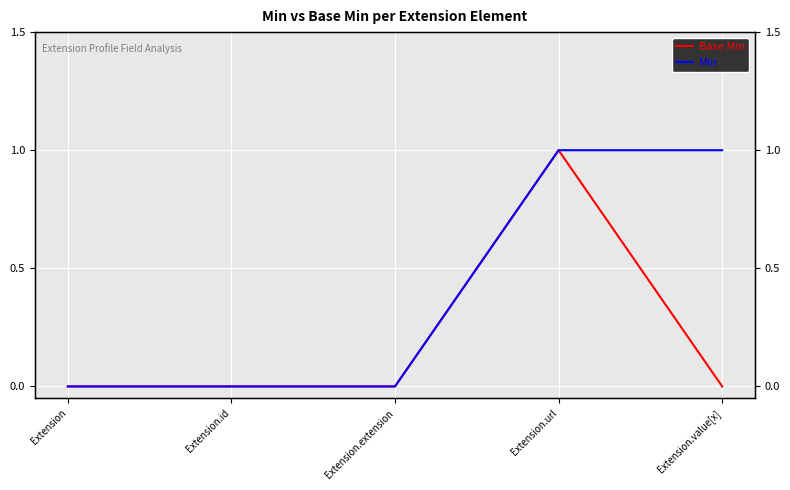

What is the total value across all series at Extension.url?

2